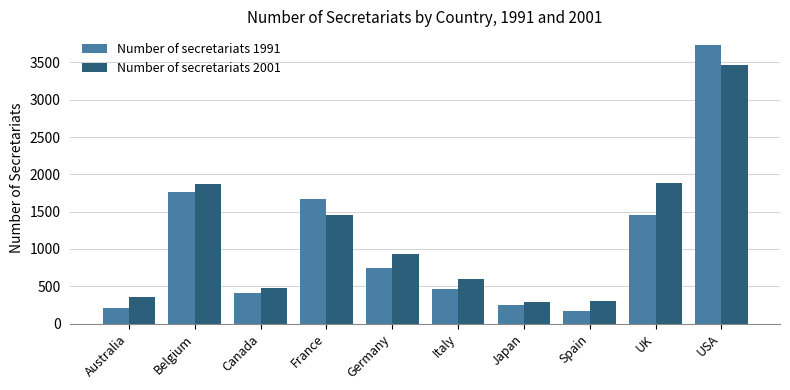

What is the label of the 8th bar from the left?

Spain